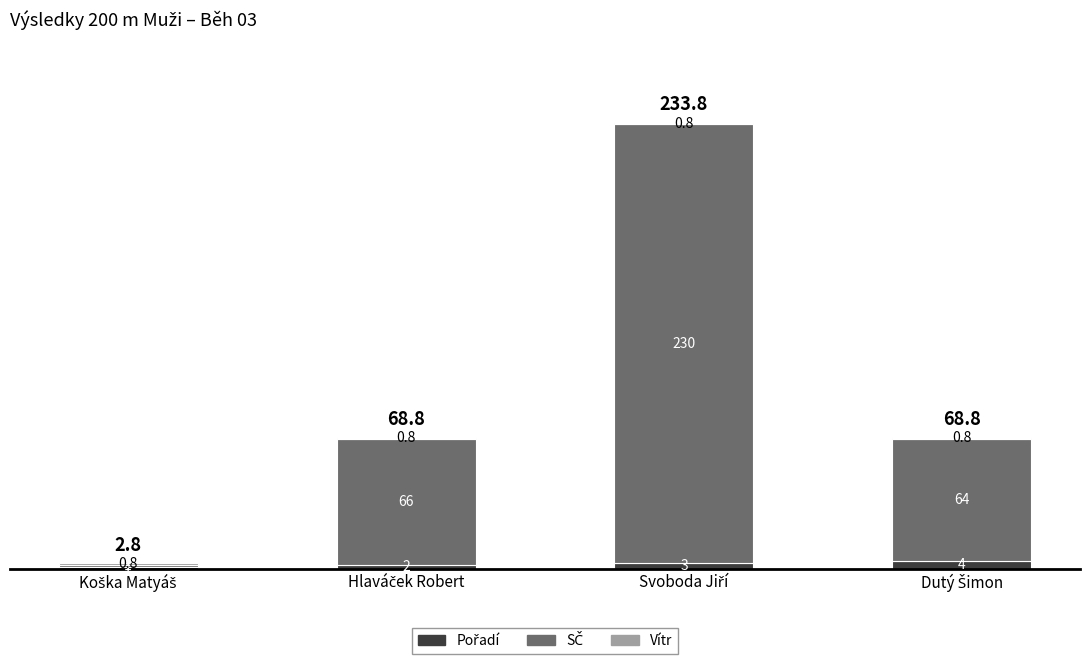

True or false: Vítr has a value of 0.8 at Koška Matyáš.

True